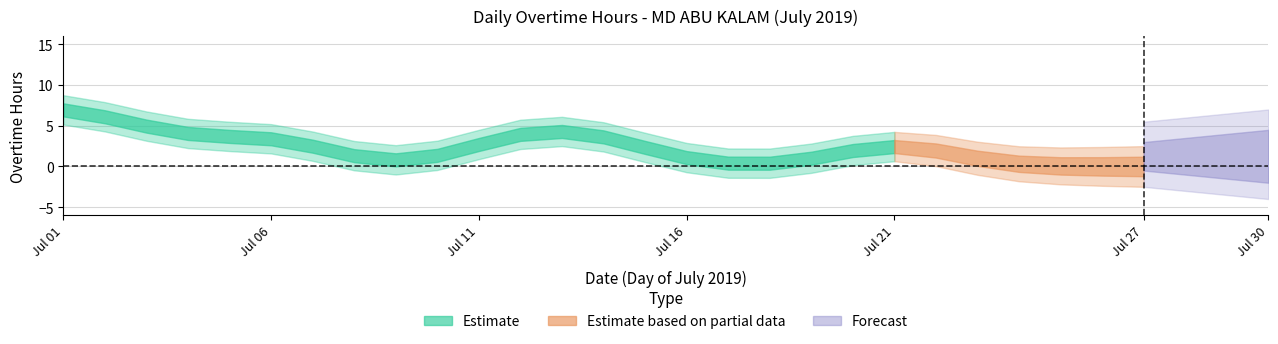

What is the sum of all values?

62.8